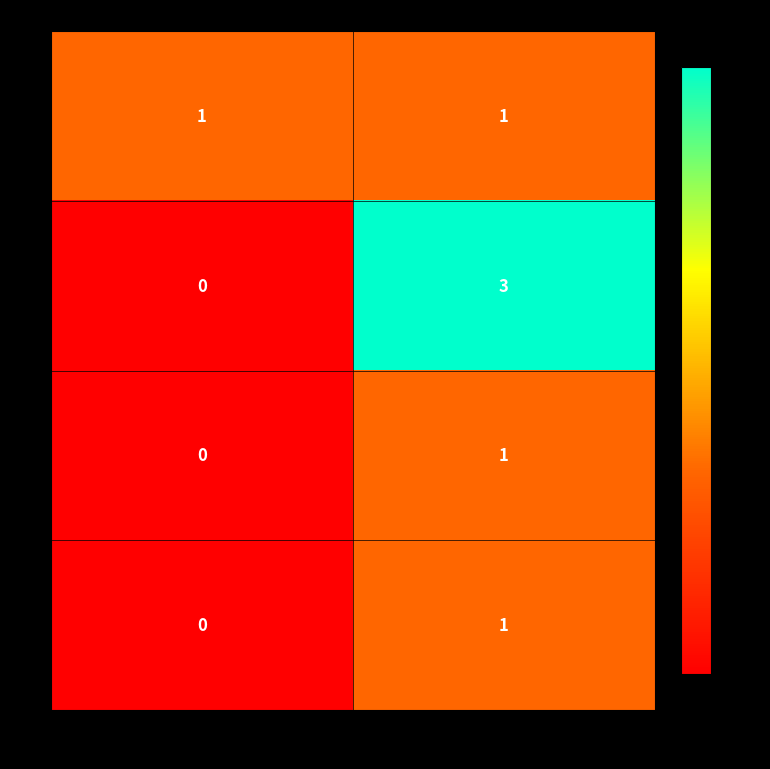

How many values in the 4 series are below 1?

1